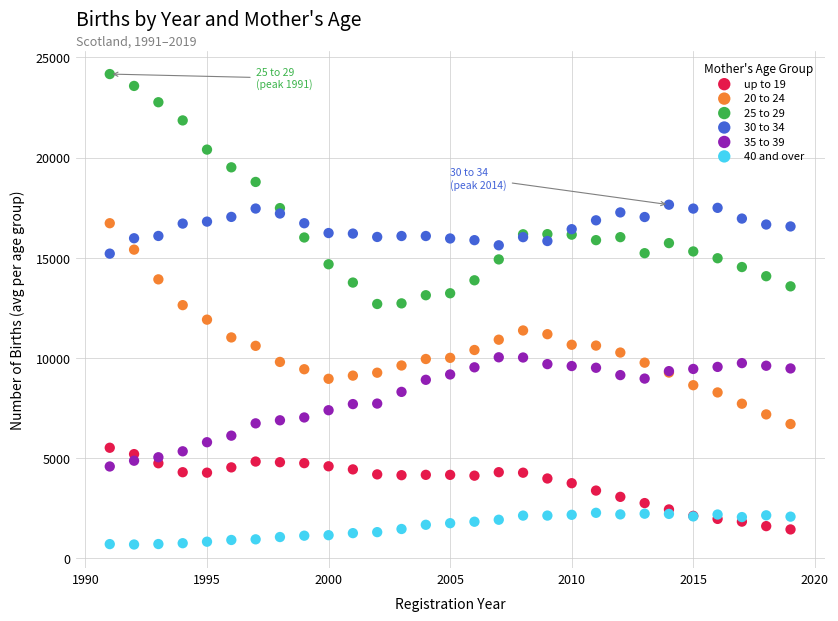

What is the X range (max minus min) for the scatter plot?

28